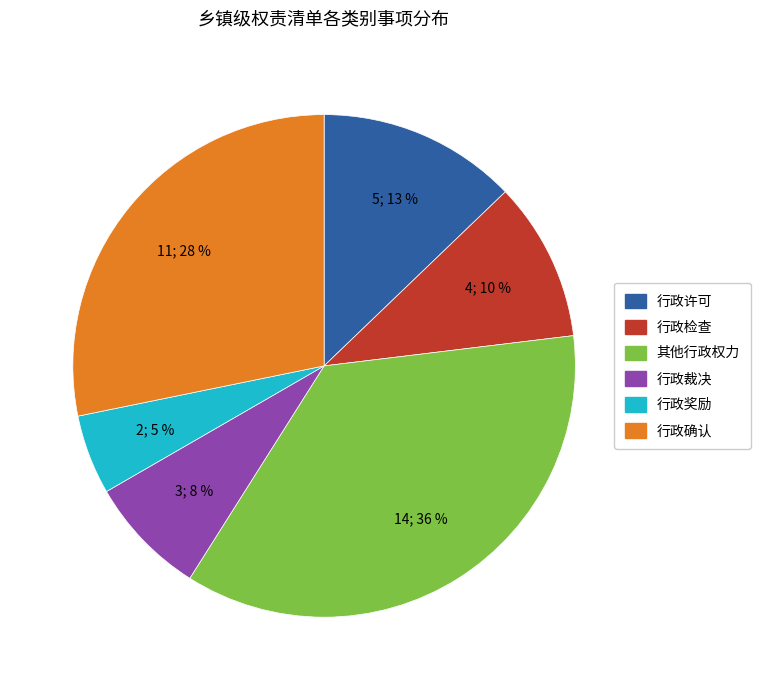

Is it true that 行政奖励 is 5% of the pie?

True